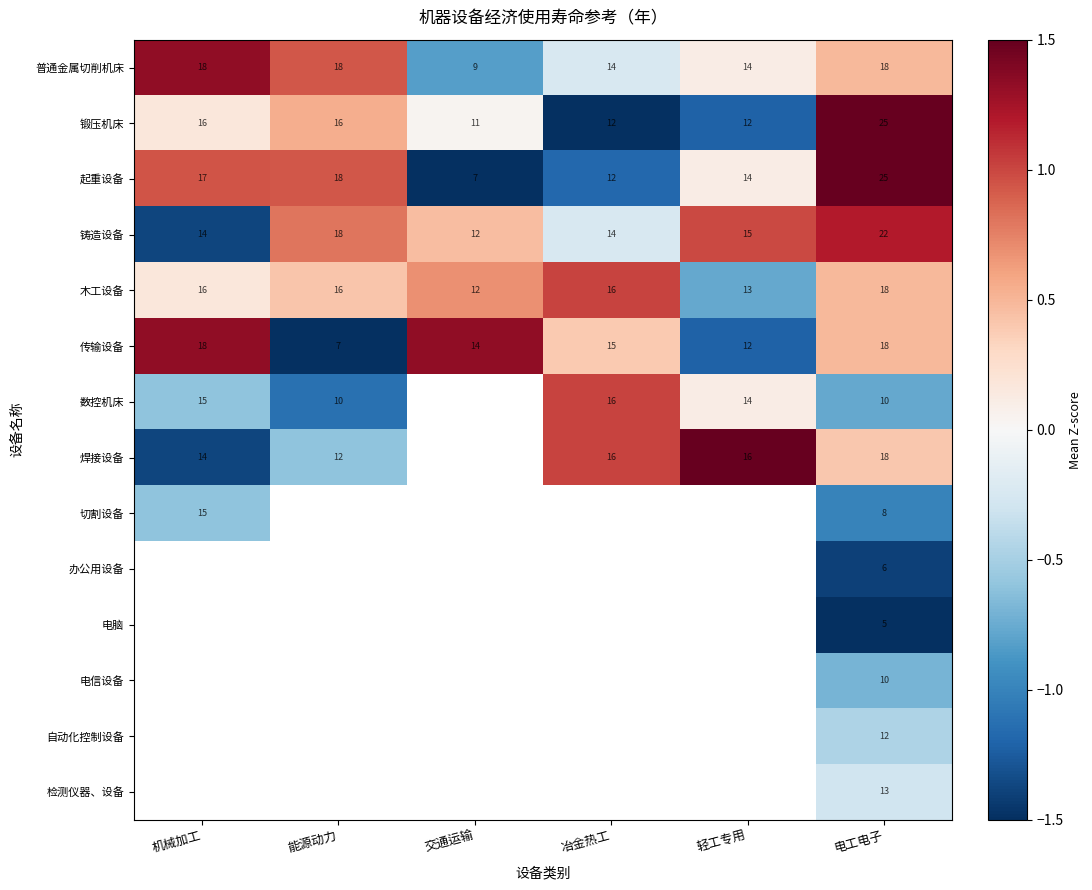

At which label is 铸造设备 closest to 17?

能源动力